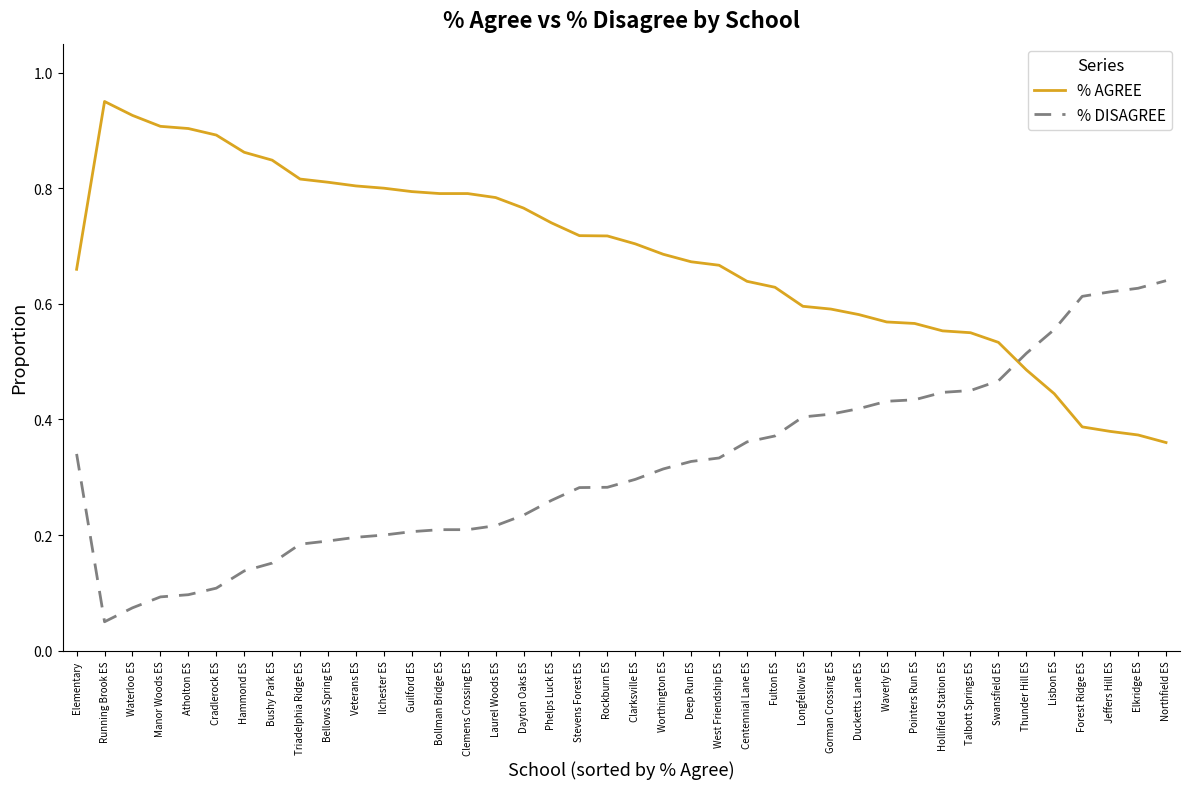

What are all the series names shown in the legend?

% AGREE, % DISAGREE